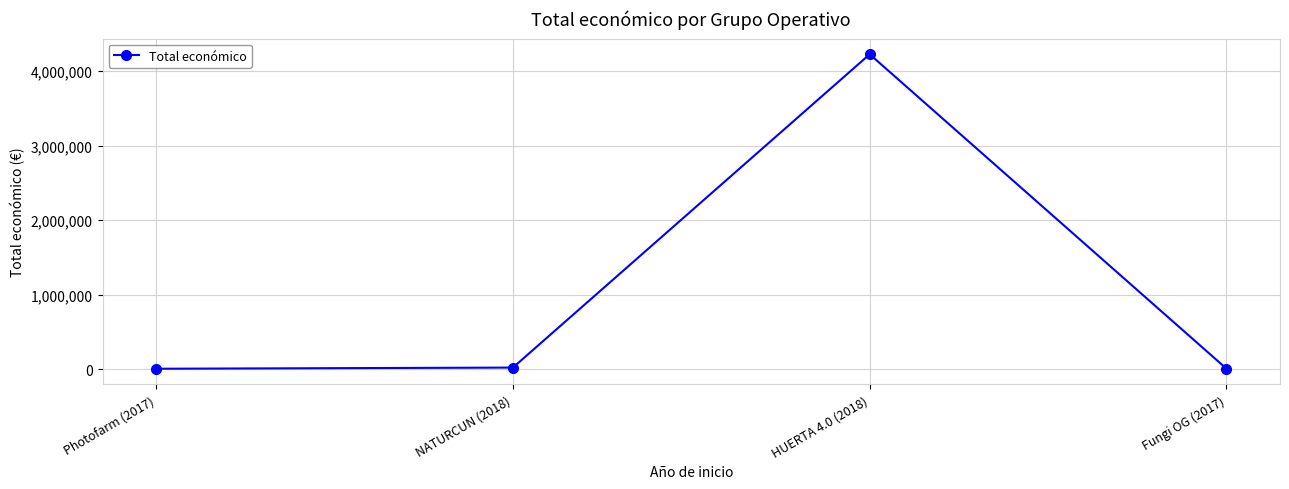

Is it true that the value at HUERTA 4.0 (2018) is 4226219?

True